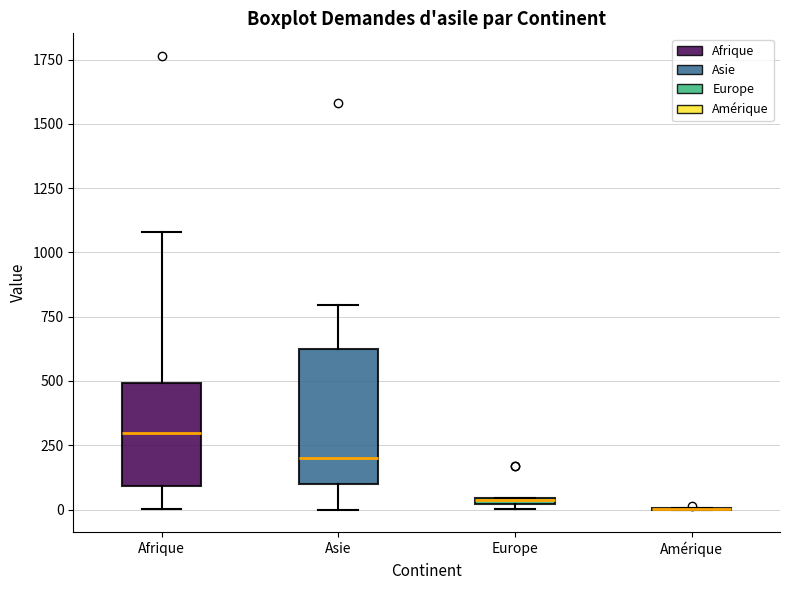

Where is the upper edge of the box for Asie on the y-axis? The values are not printed on the chart, so give them approximately, as read against the axis.

600